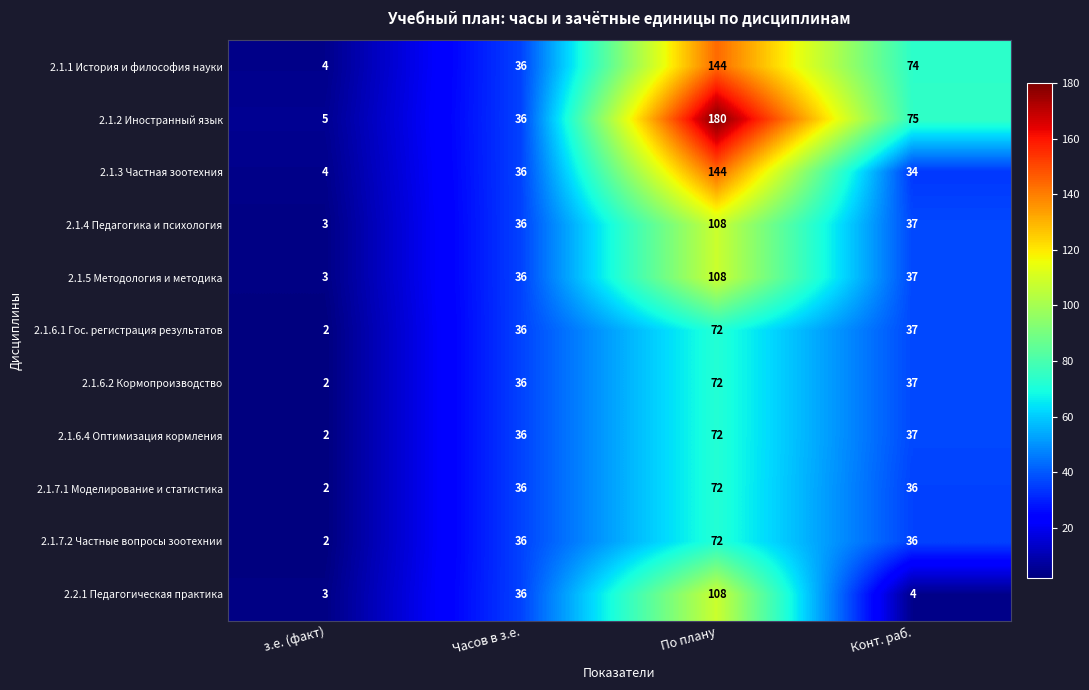

How many data points does each series have?

4